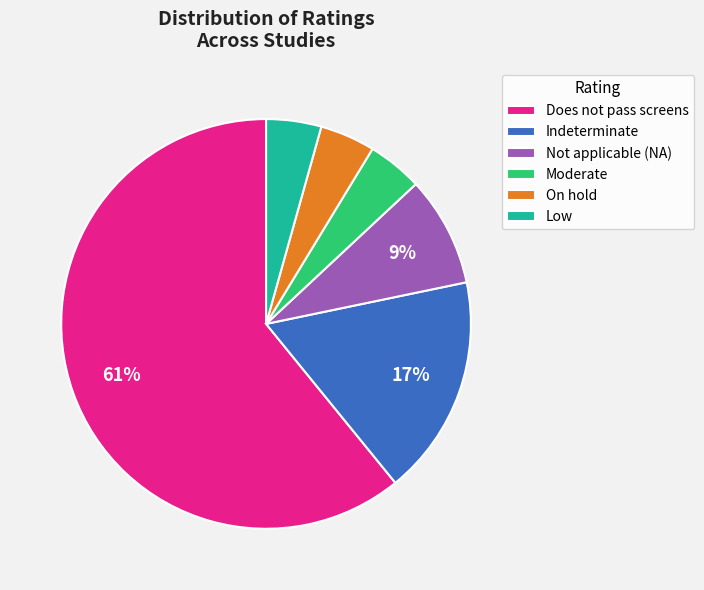

Between Indeterminate and Does not pass screens, which is larger?

Does not pass screens